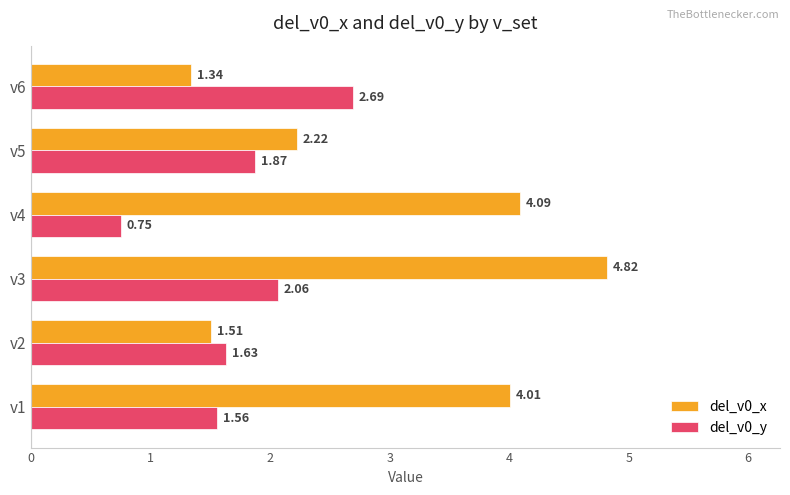

Which series changed the most between v1 and v6?

del_v0_x